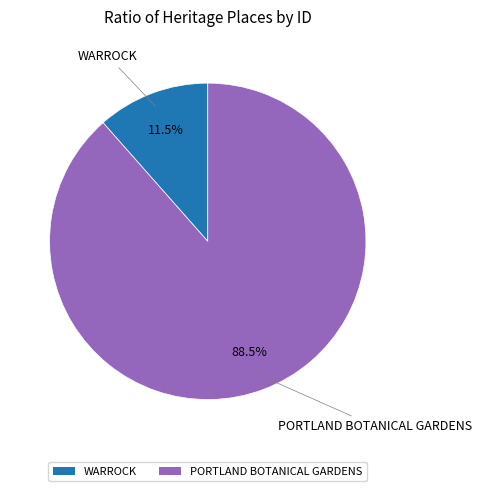

Which slice represents more than half of the pie?

PORTLAND BOTANICAL GARDENS